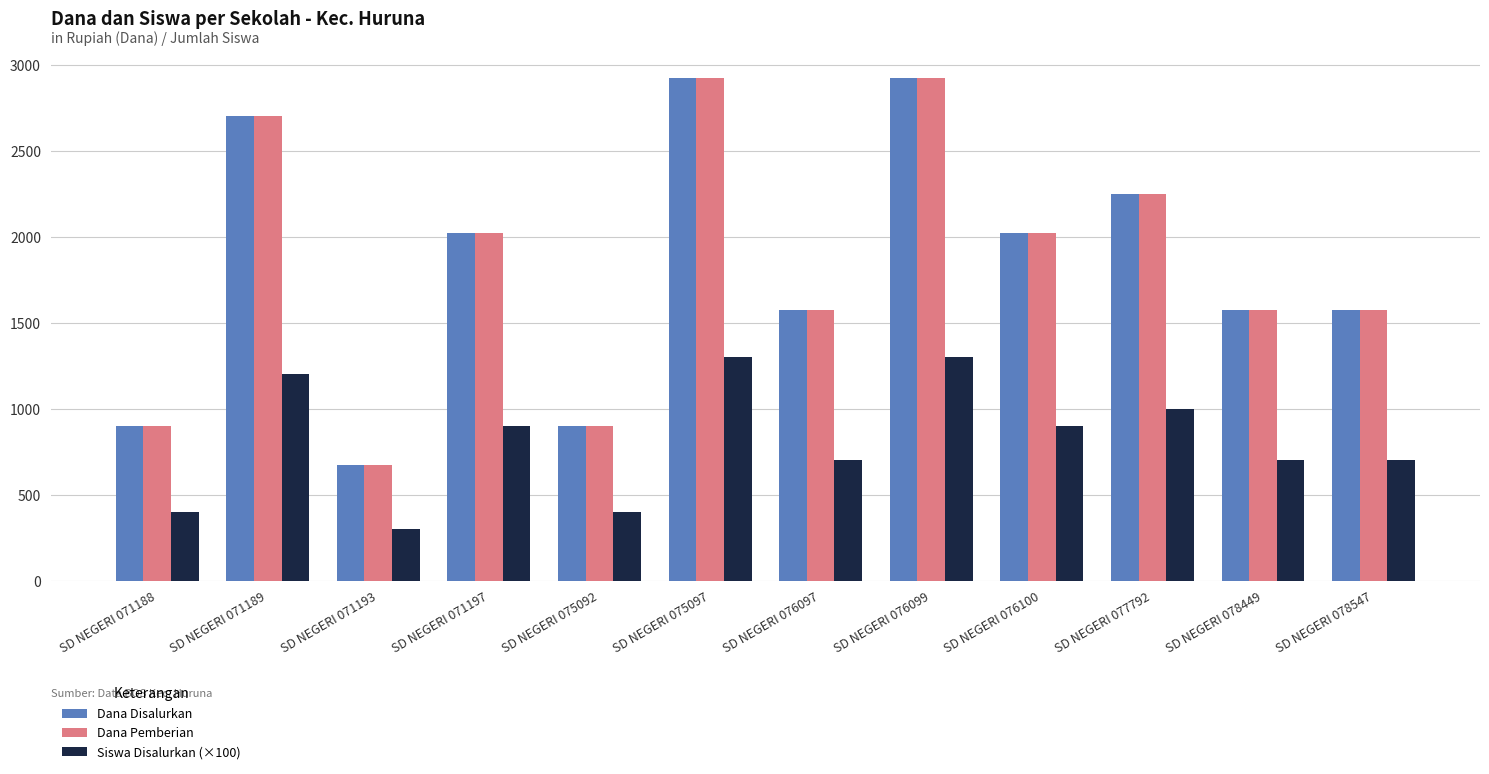

Are the bars grouped side by side (vs. stacked)?

Yes